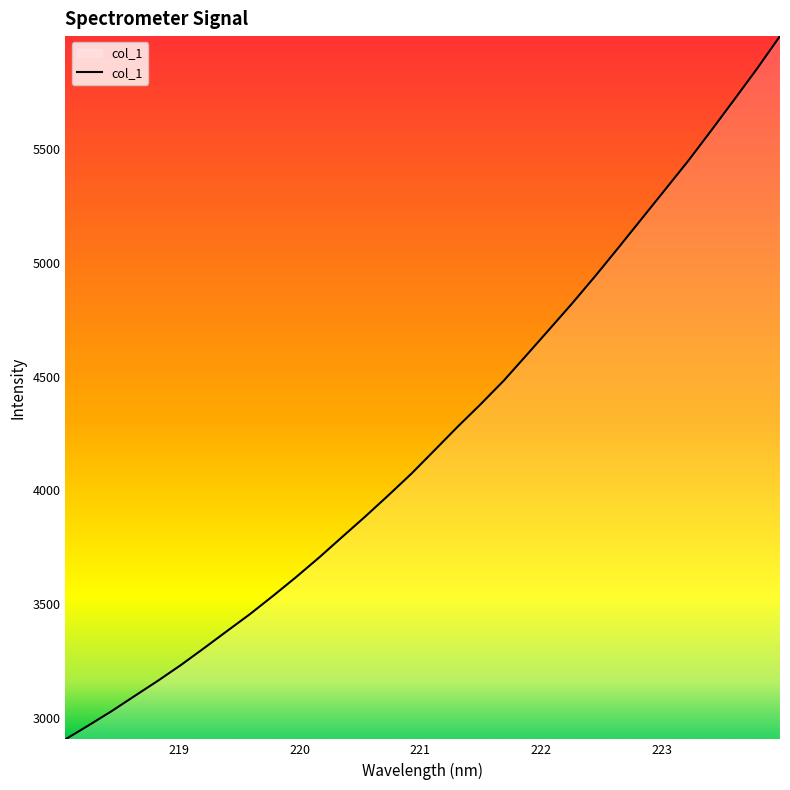

What is the difference between the maximum and minimum values?

3094.0